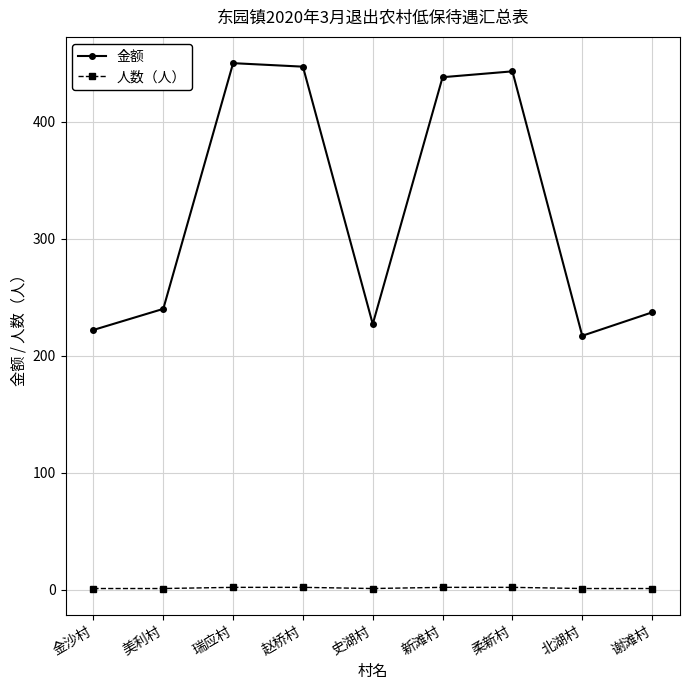

How many interior local valleys does the 金额 series have?

2